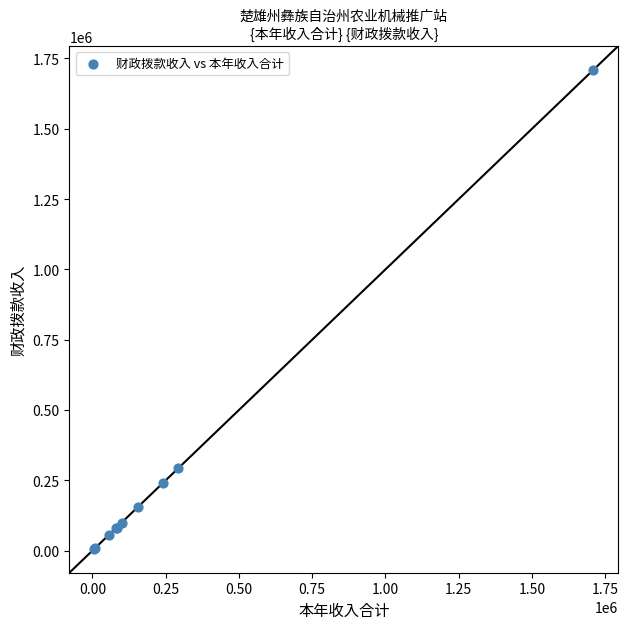

What Y value in the scatter plot is closest to 858198?

293281.8